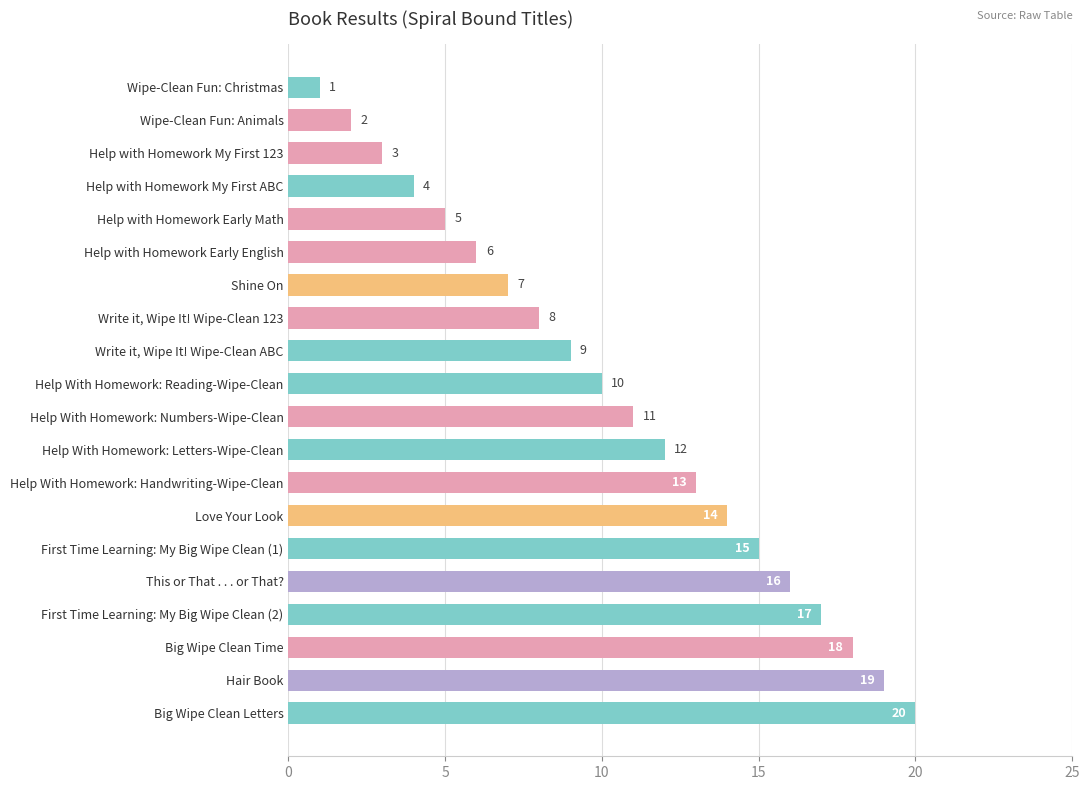

Are the bars horizontal?

Yes